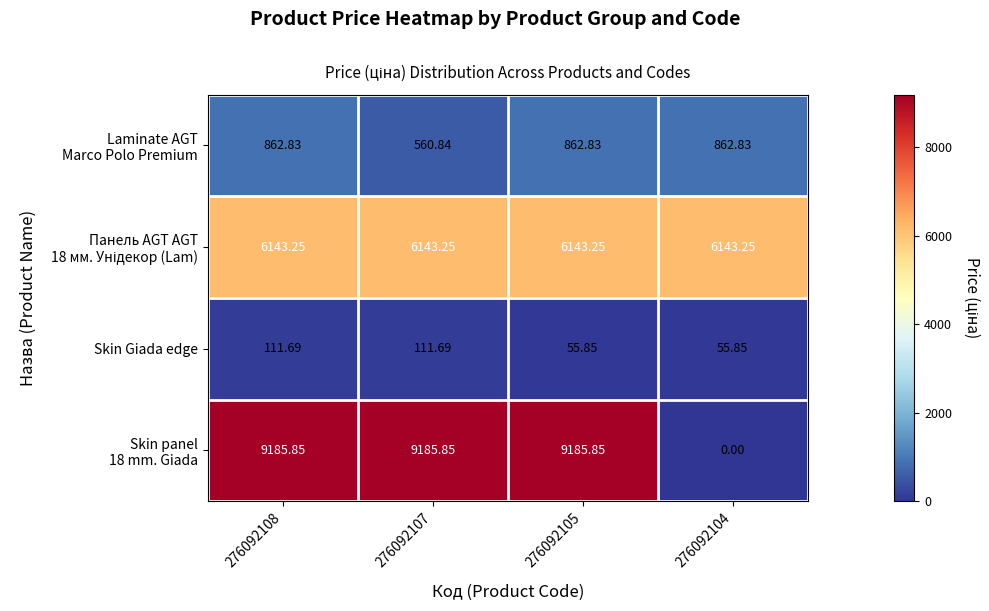

Between 276092108 and 276092105, which series saw the biggest shift?

Skin Giada edge